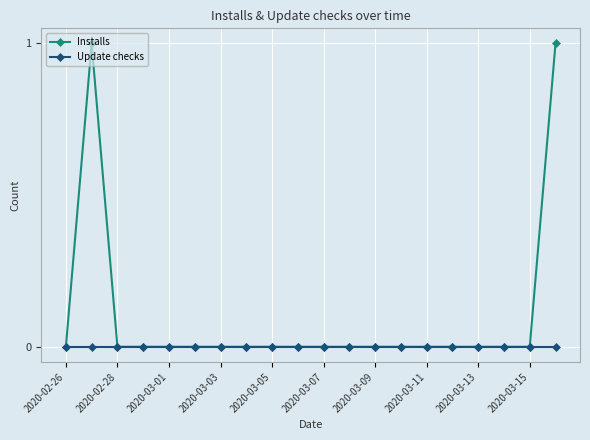

Rank the series by their average value, from highest to lowest.

Installs, Update checks